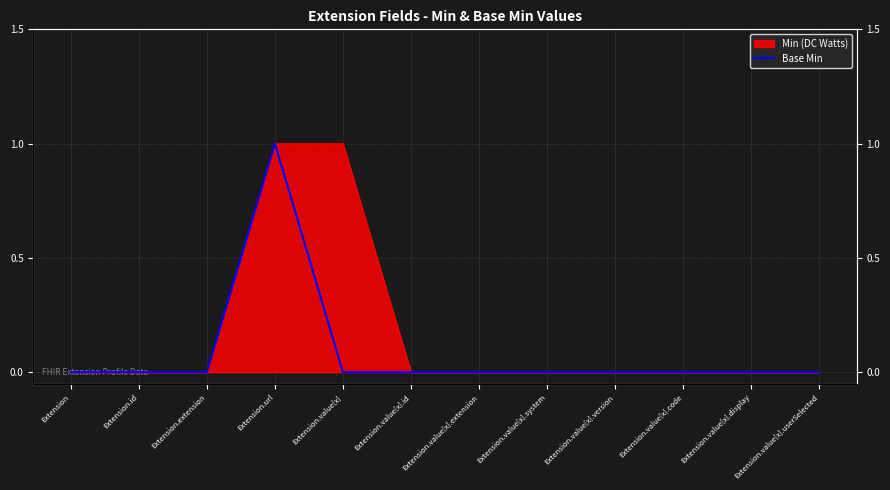

Is it true that the value at Extension.value[x].code is 0?

False